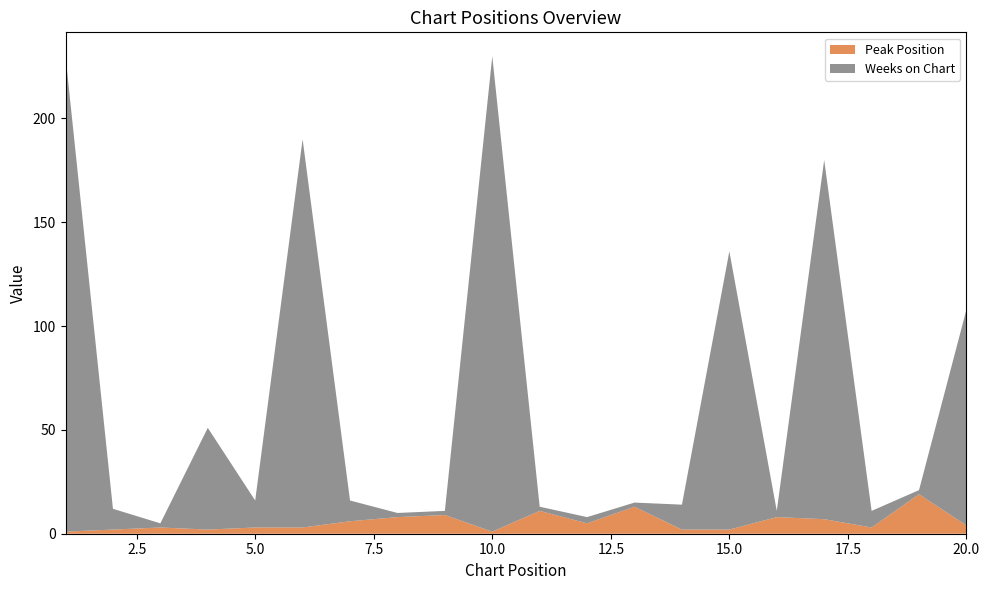

Reading left to right, extract all data points from this chart.

Peak Position: 1=1	2=2	3=3	4=2	5=3	6=3	7=6	8=8	9=9	10=1	11=11	12=5	13=13	14=2	15=2	16=8	17=7	18=3	19=19	20=4
Weeks on Chart: 1=229	2=10	3=2	4=49	5=13	6=187	7=10	8=2	9=2	10=229	11=2	12=3	13=2	14=12	15=134	16=3	17=173	18=8	19=2	20=104